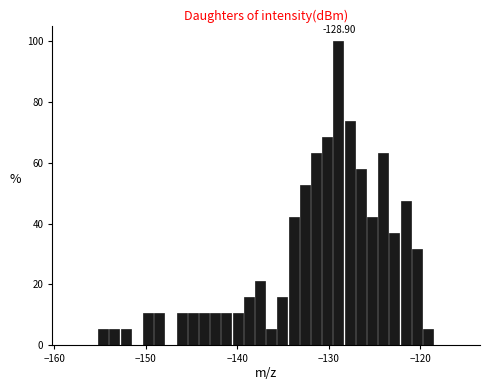

Read against the x-axis, roughly where is the centre of the tallest bar?

-129